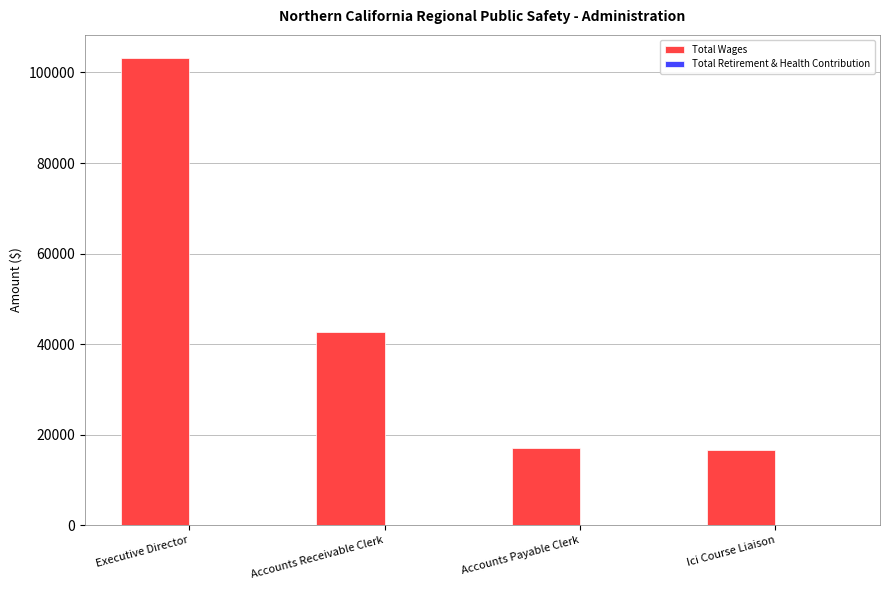

What is the smallest value displayed?

16523